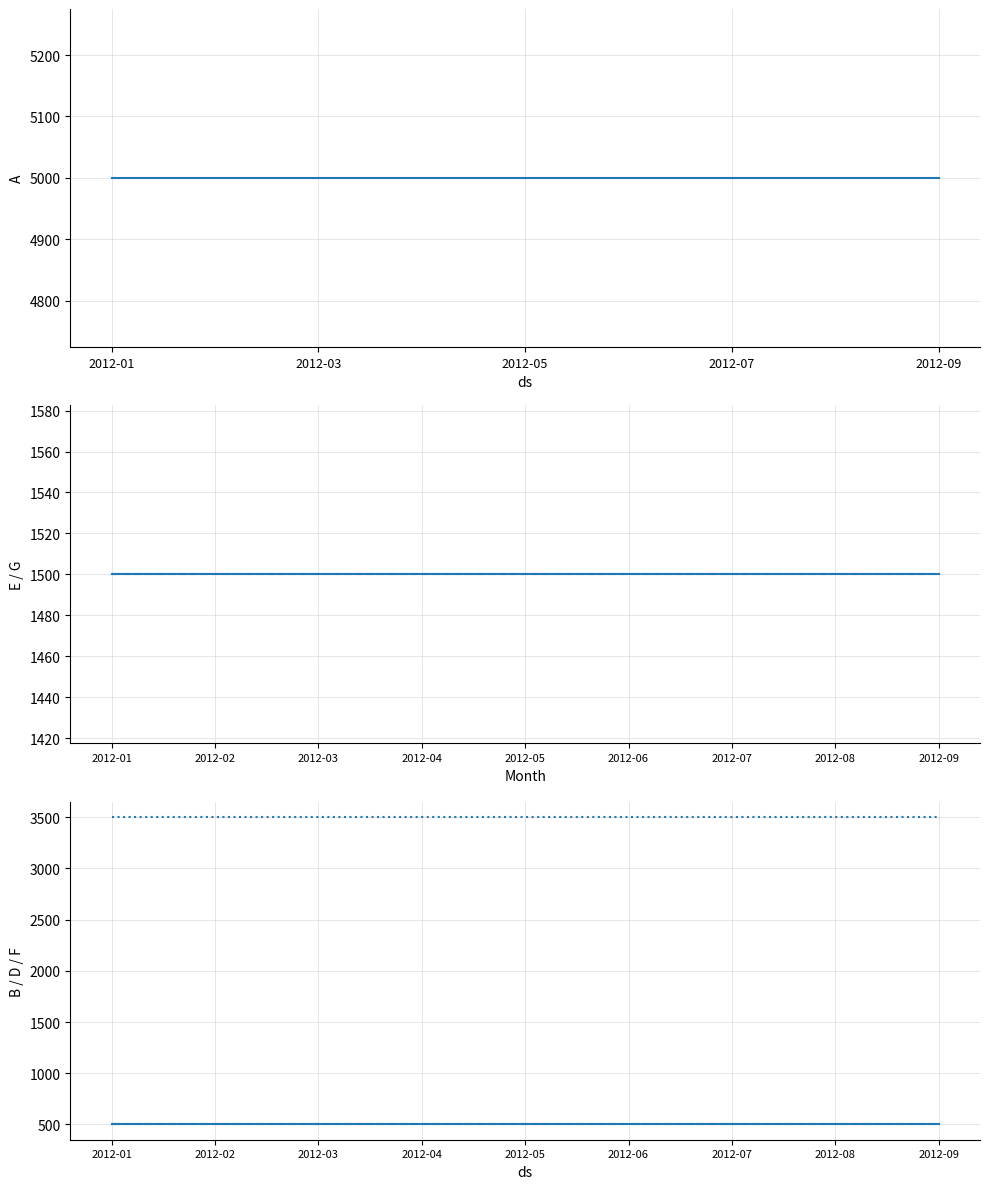

What is the highest value of the F series?

3500